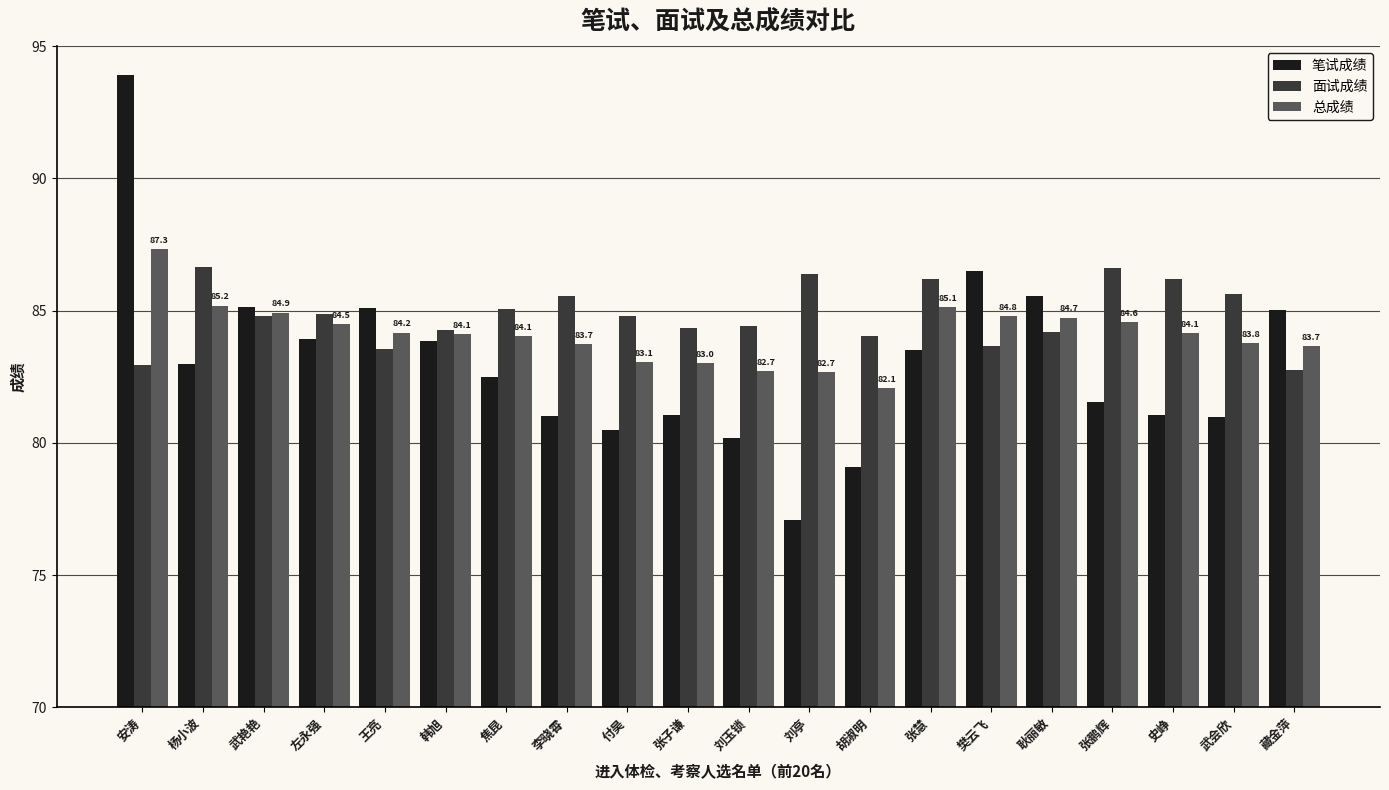

Rank the series at 左永强 from lowest to highest value.

笔试成绩, 总成绩, 面试成绩